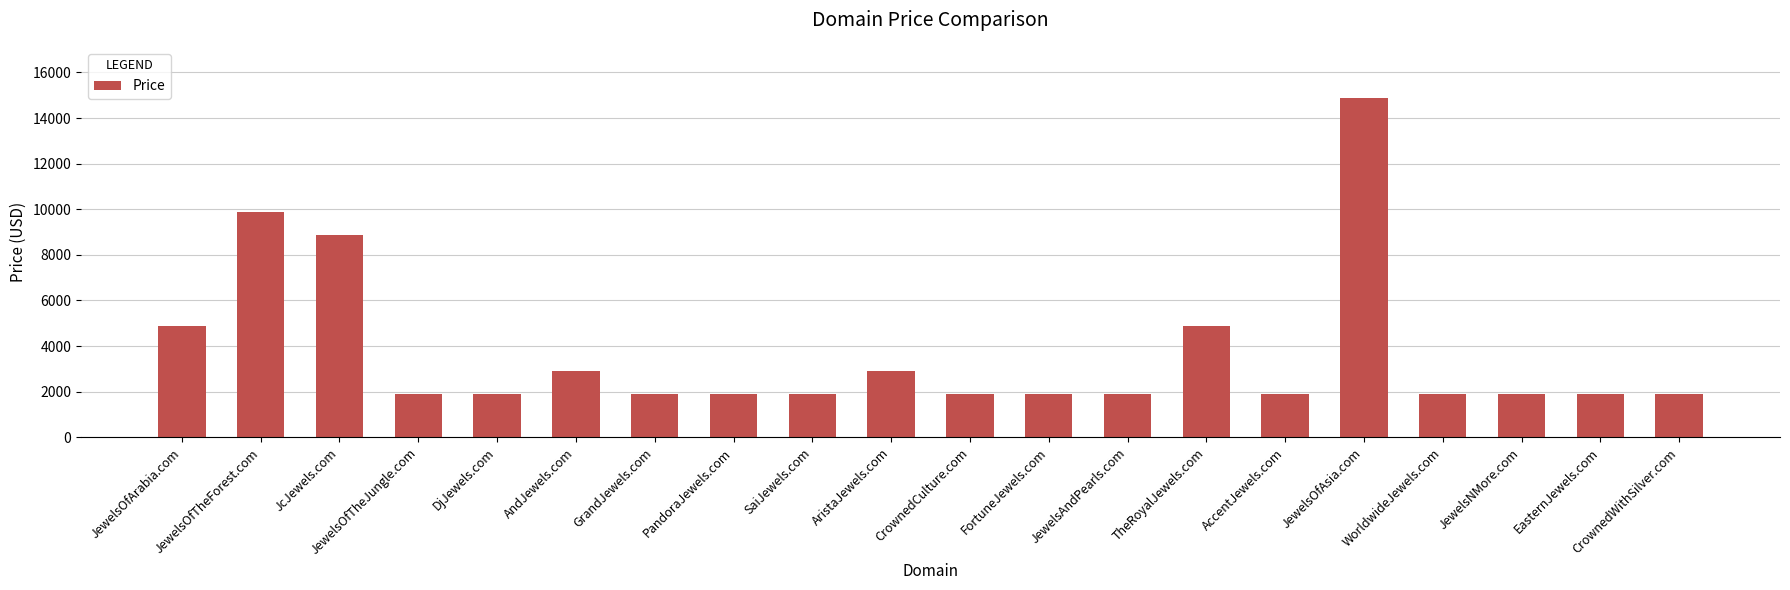

Reading left to right, list all the values displayed in this chart.

JewelsOfArabia.com=4888	JewelsOfTheForest.com=9888	JcJewels.com=8888	JewelsOfTheJungle.com=1888	DjJewels.com=1888	AndJewels.com=2888	GrandJewels.com=1888	PandoraJewels.com=1888	SaiJewels.com=1888	AristaJewels.com=2888	CrownedCulture.com=1888	FortuneJewels.com=1888	JewelsAndPearls.com=1888	TheRoyalJewels.com=4888	AccentJewels.com=1888	JewelsOfAsia.com=14888	WorldwideJewels.com=1888	JewelsNMore.com=1888	EasternJewels.com=1888	CrownedWithSilver.com=1888